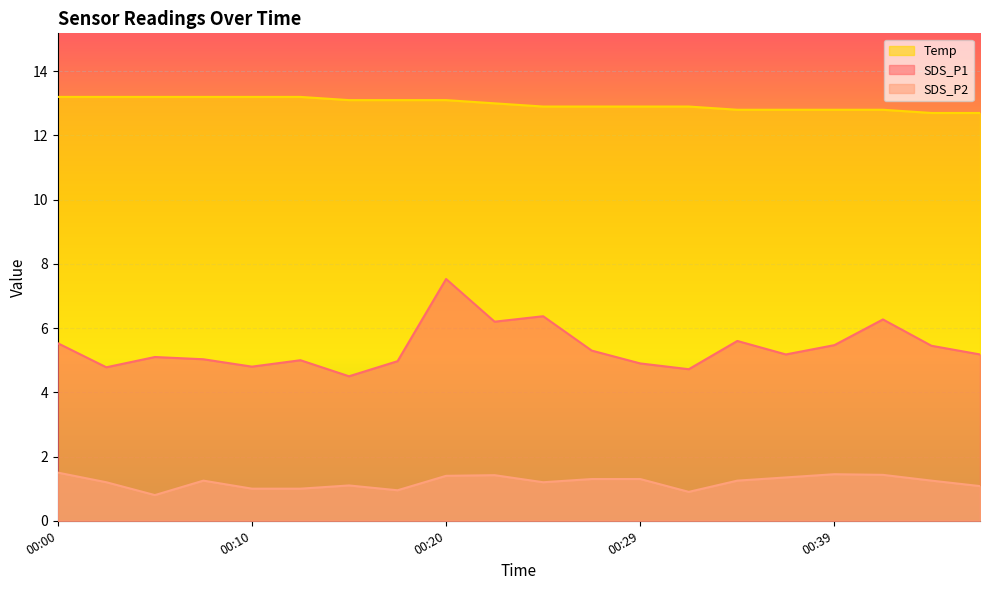

List the labels in order of Temp value, smallest first.

00:44, 00:46, 00:34, 00:37, 00:39, 00:42, 00:24, 00:27, 00:29, 00:32, 00:22, 00:15, 00:17, 00:20, 00:00, 00:02, 00:05, 00:07, 00:10, 00:12